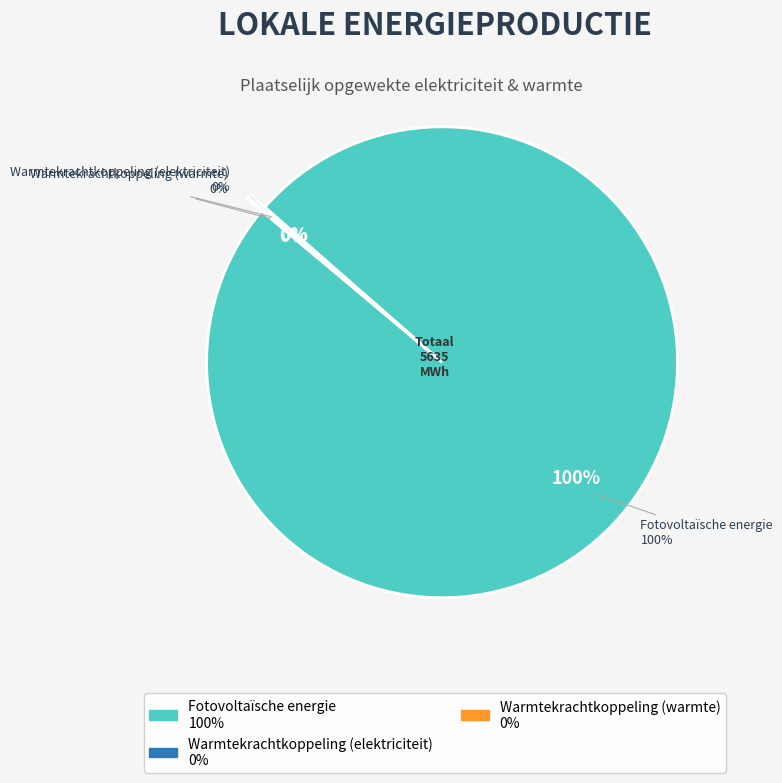

How much of the chart is everything except Warmtekrachtkoppeling (warmte)?

99.9%